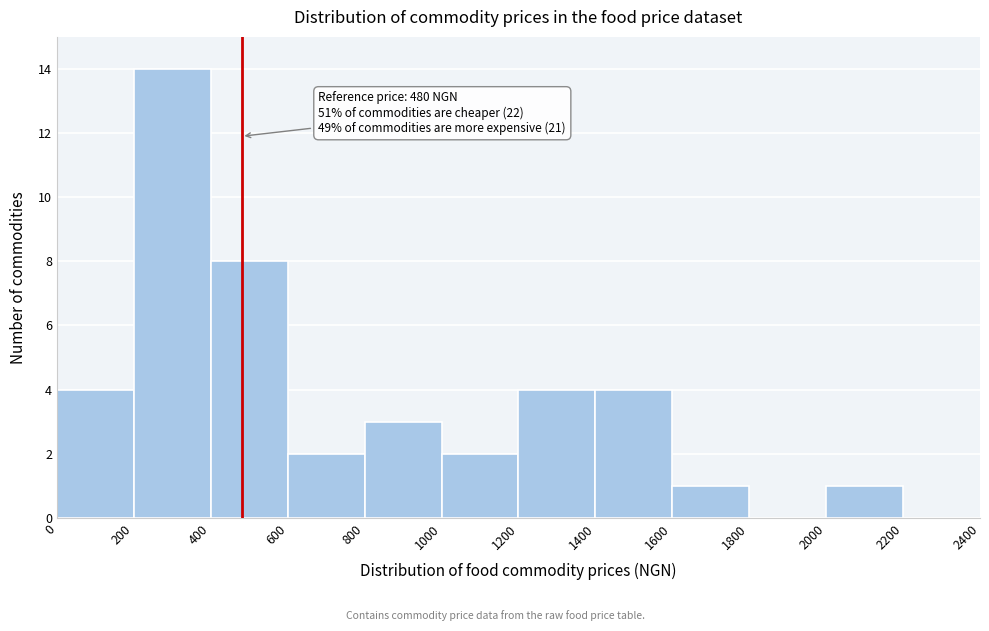

Over which range of the x-axis is the bar tallest?

200 to 400